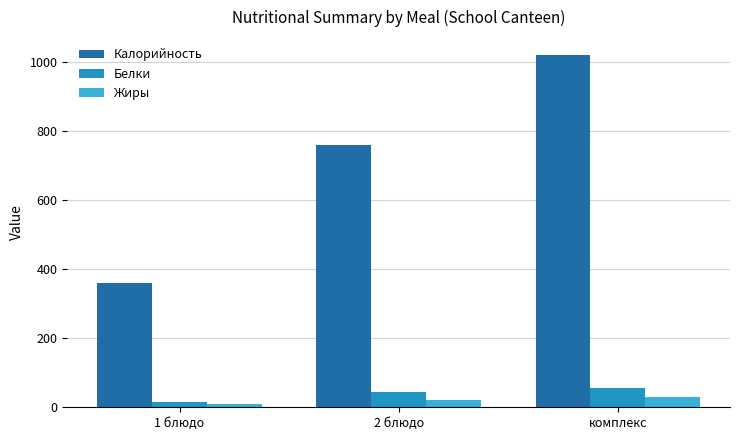

What is the label of the 3rd bar from the right?

1 блюдо